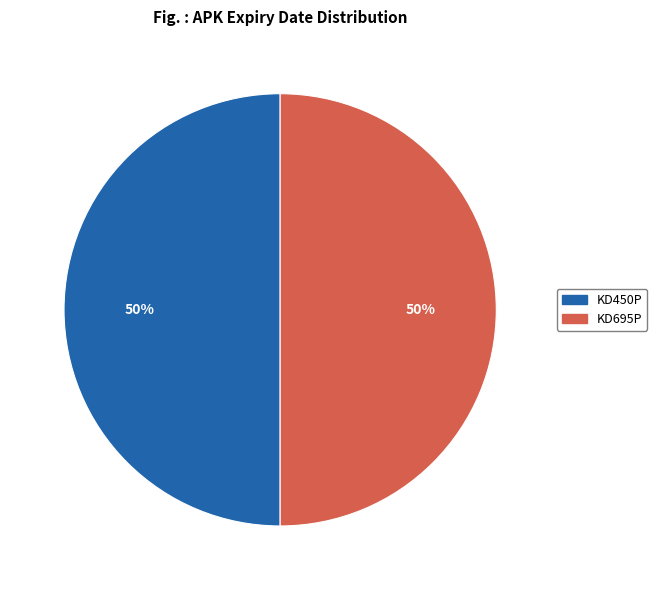

Do KD450P and KD695P together represent more than half of the pie?

Yes